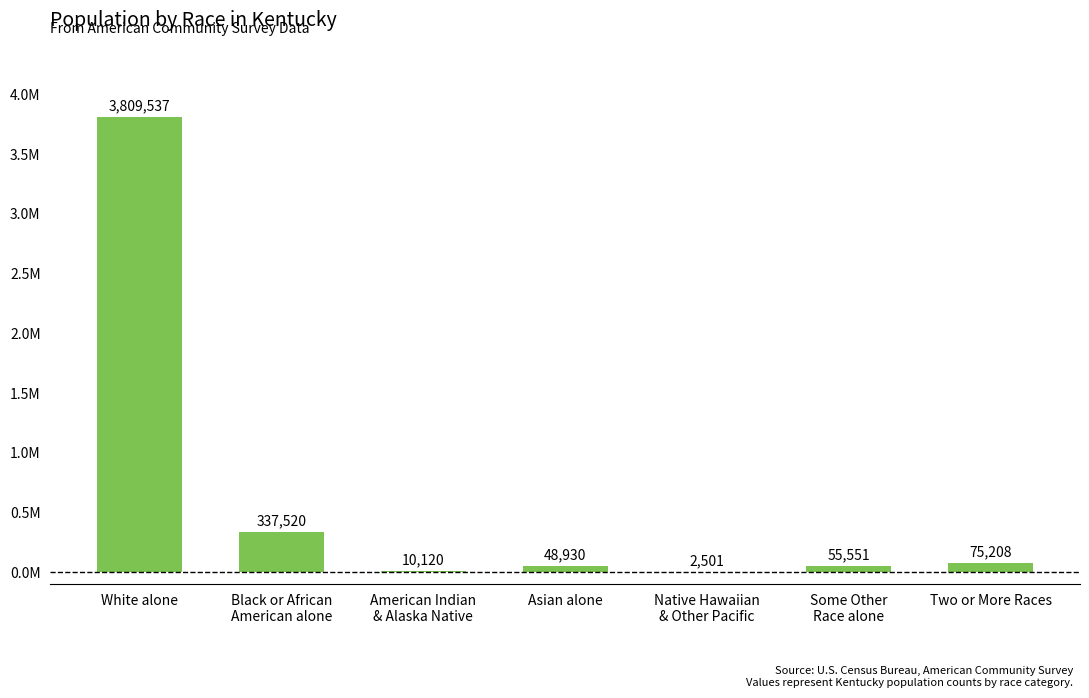

What is the label of the 2nd bar from the left?

Black or African
American alone